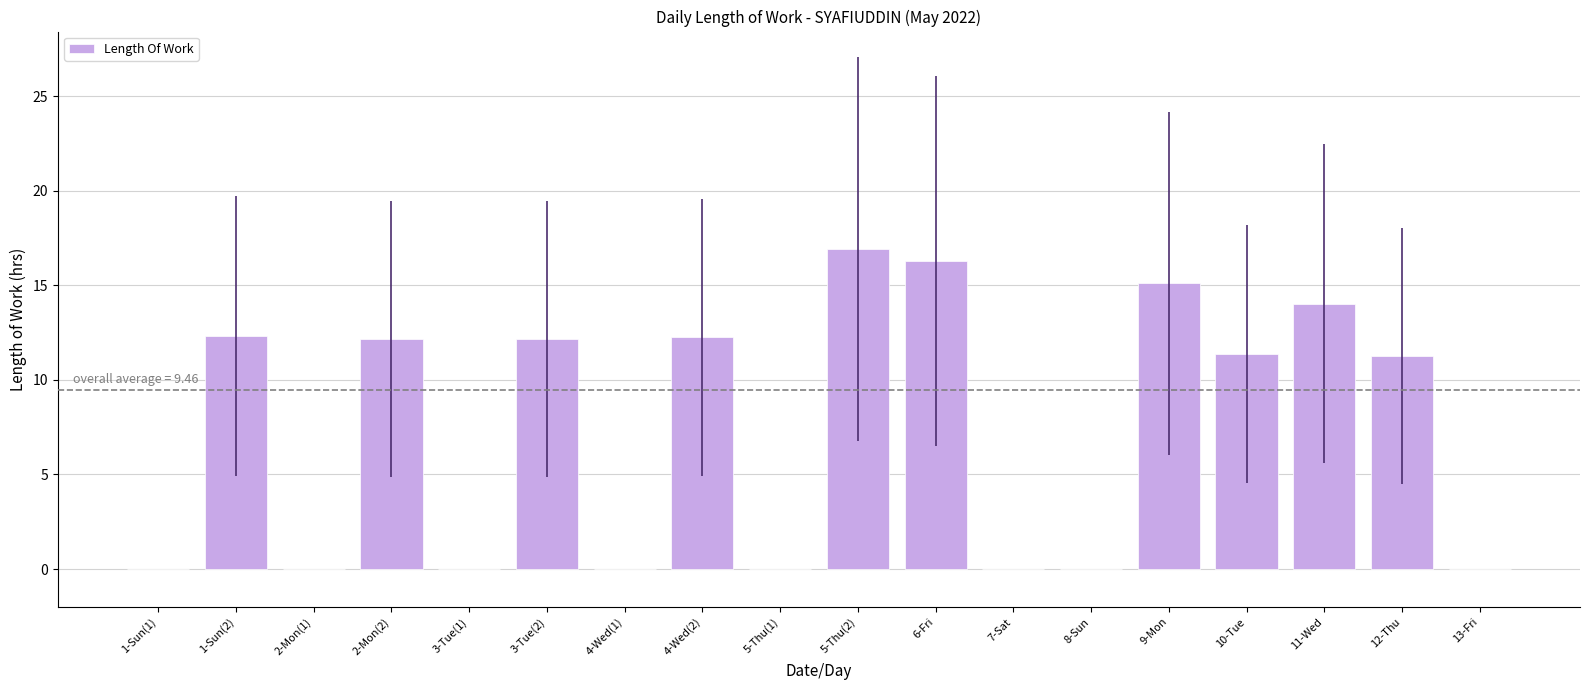

Is it true that the value at 3-Tue(1) is -6.8?

False